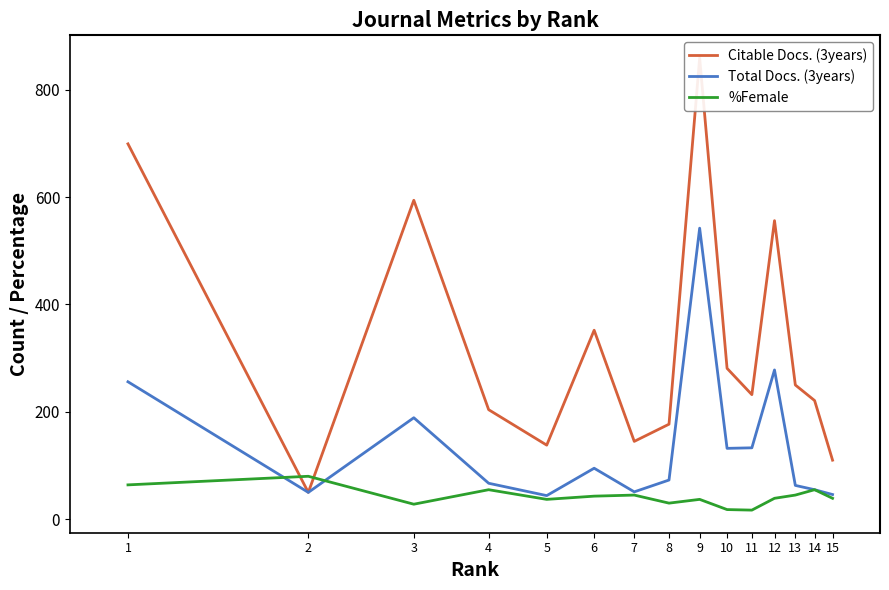

Rank the series by their average value, from lowest to highest.

%Female, Total Docs. (3years), Citable Docs. (3years)